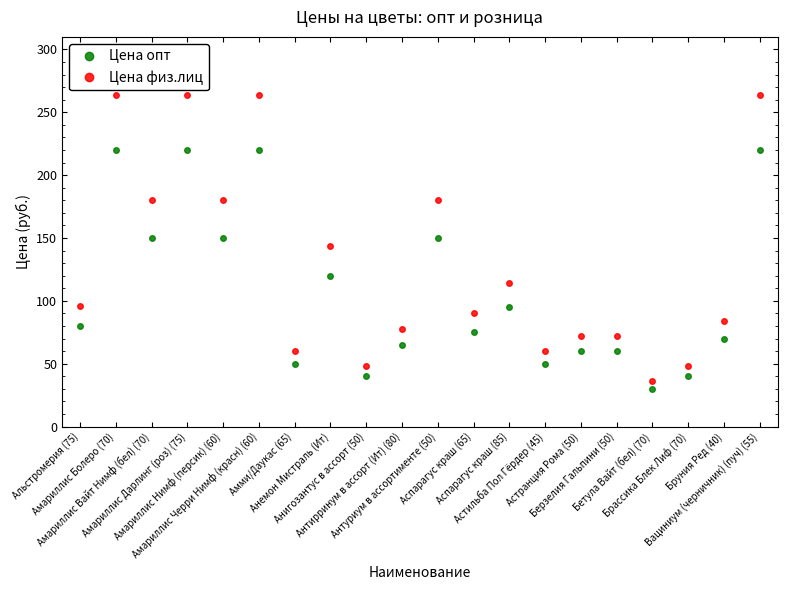

Reading left to right, transcribe all the data shown in this chart.

Цена опт: 80	220	150	220	150	220	50	120	40	65	150	75	95	50	60	60	30	40	70	220
Цена физ.лиц: 96	264	180	264	180	264	60	144	48	78	180	90	114	60	72	72	36	48	84	264